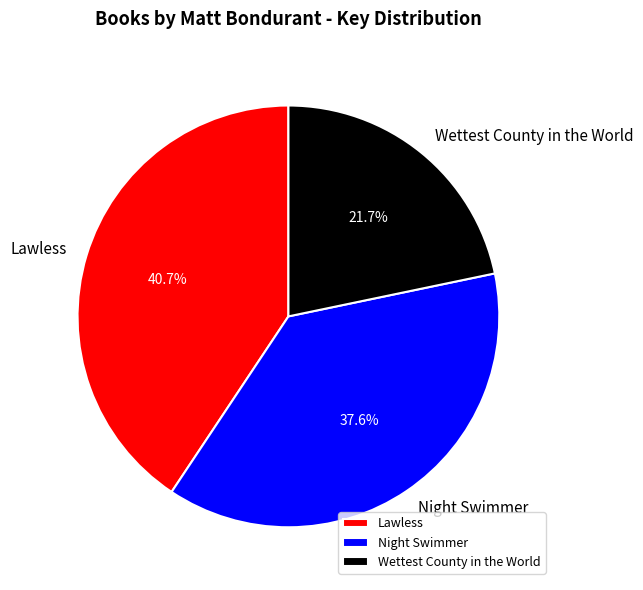

Does Wettest County in the World represent more than half of the total?

No